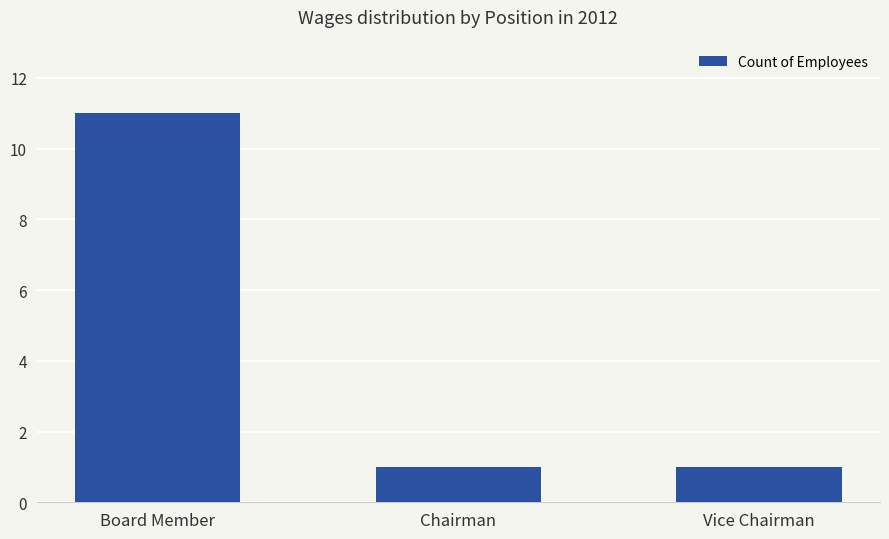

What is the label of the 2nd bar from the left?

Chairman